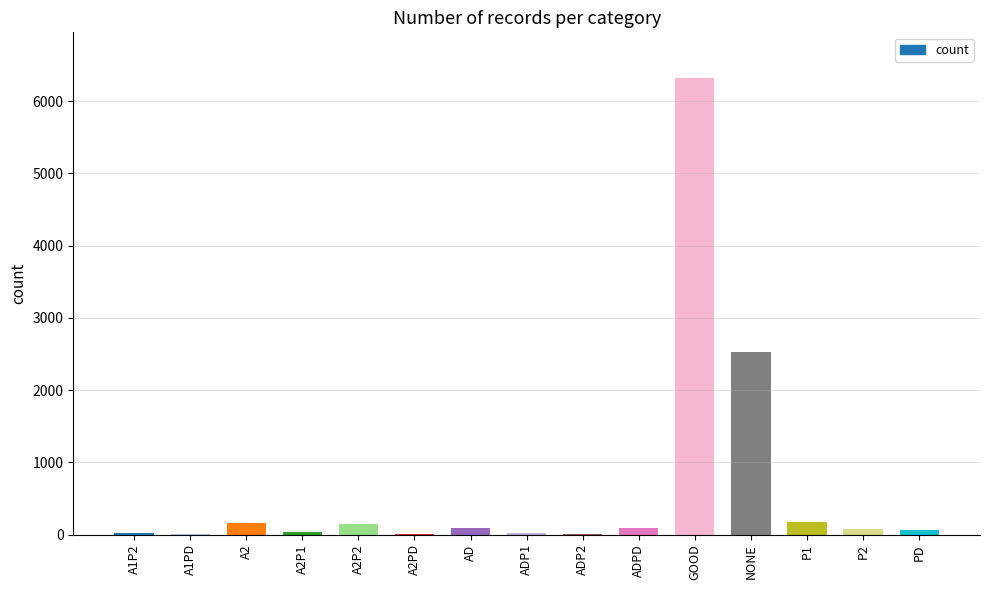

What is the maximum value shown in the chart?

6321